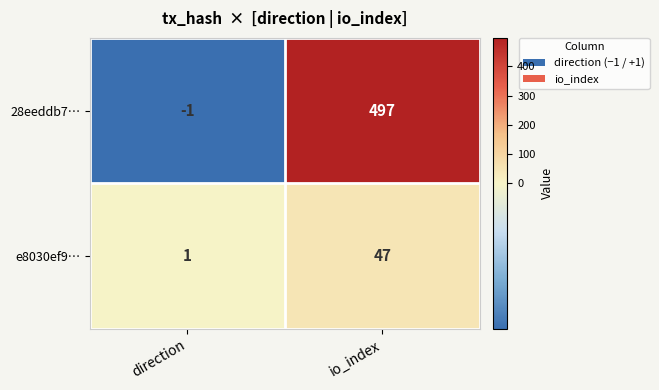

How many data points does each series have?

2